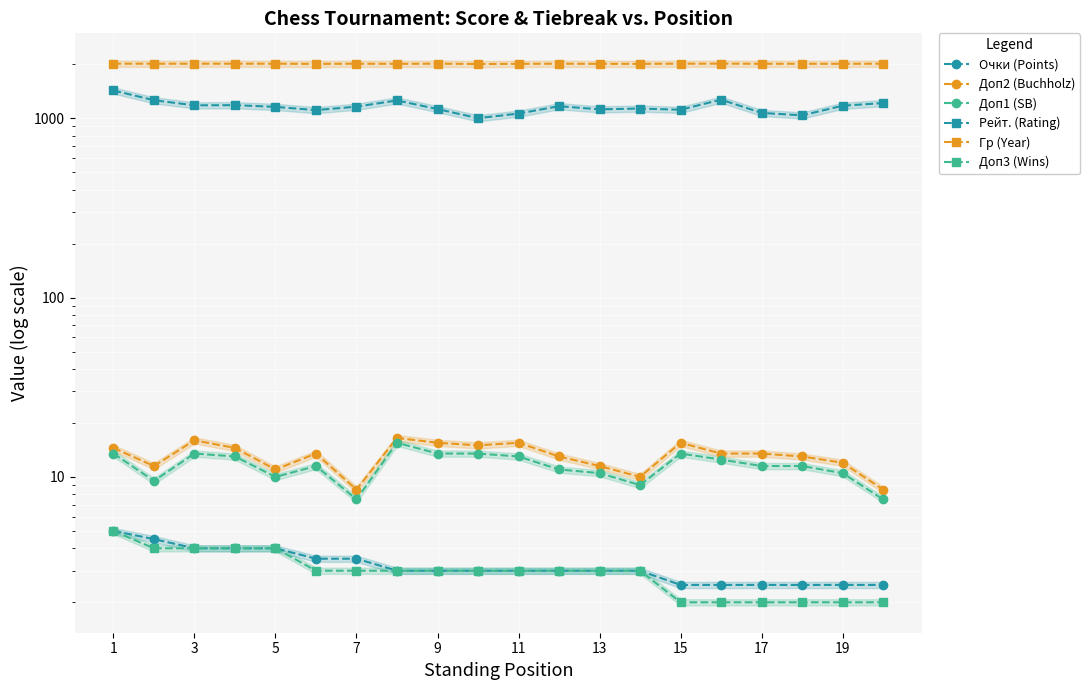

Reading left to right, list all the values displayed in this chart.

Очки (Points): 5.0	4.5	4.0	4.0	4.0	3.5	3.5	3.0	3.0	3.0	3.0	3.0	3.0	3.0	2.5	2.5	2.5	2.5	2.5	2.5
Доп2 (Buchholz): 14.5	11.5	16.0	14.5	11.0	13.5	8.5	16.5	15.5	15.0	15.5	13.0	11.5	10.0	15.5	13.5	13.5	13.0	12.0	8.5
Доп1 (SB): 13.5	9.5	13.5	13.0	10.0	11.5	7.5	15.5	13.5	13.5	13.0	11.0	10.5	9.0	13.5	12.5	11.5	11.5	10.5	7.5
Рейт. (Rating): 1427.0	1259.0	1179.0	1182.0	1156.0	1109.0	1159.0	1256.0	1124.0	1000.0	1061.0	1166.0	1120.0	1132.0	1114.0	1269.0	1070.0	1037.0	1173.0	1214.0
Гр (Year): 2013.0	2012.0	2012.0	2013.0	2012.0	2008.0	2012.0	2009.0	2013.0	2005.0	2009.0	2012.0	2009.0	2009.0	2012.0	2014.0	2010.0	2011.0	2009.0	2013.0
Доп3 (Wins): 5.0	4.0	4.0	4.0	4.0	3.0	3.0	3.0	3.0	3.0	3.0	3.0	3.0	3.0	2.0	2.0	2.0	2.0	2.0	2.0